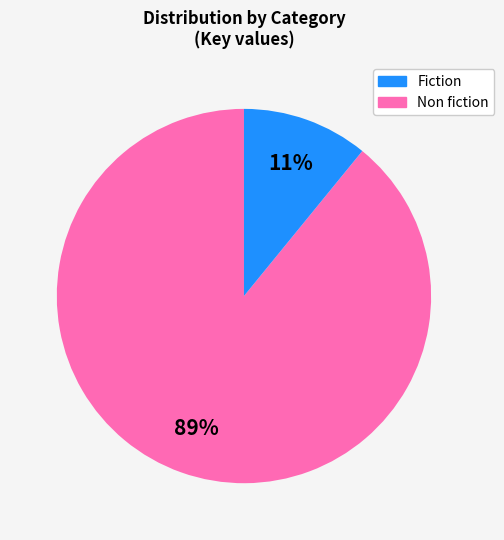

To the nearest percent, what is the difference between the largest and smallest slice percentages?

78%